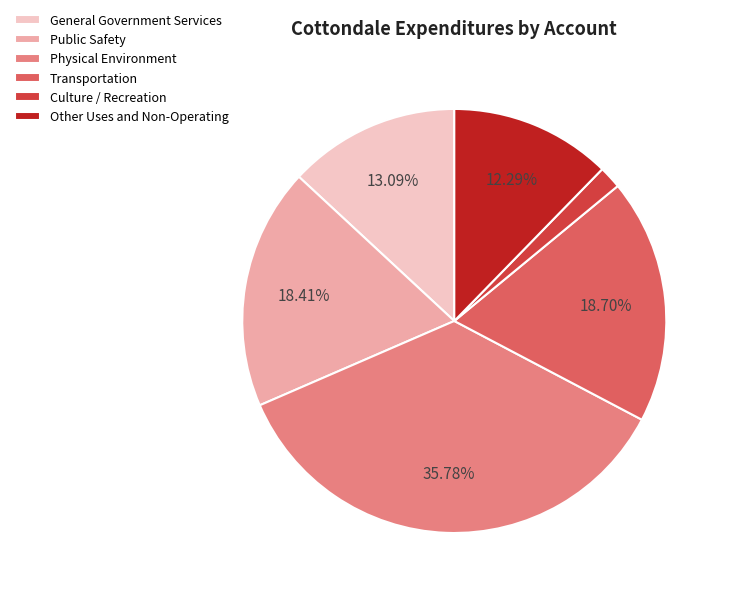

To the nearest percent, what is the average slice percentage?

17%